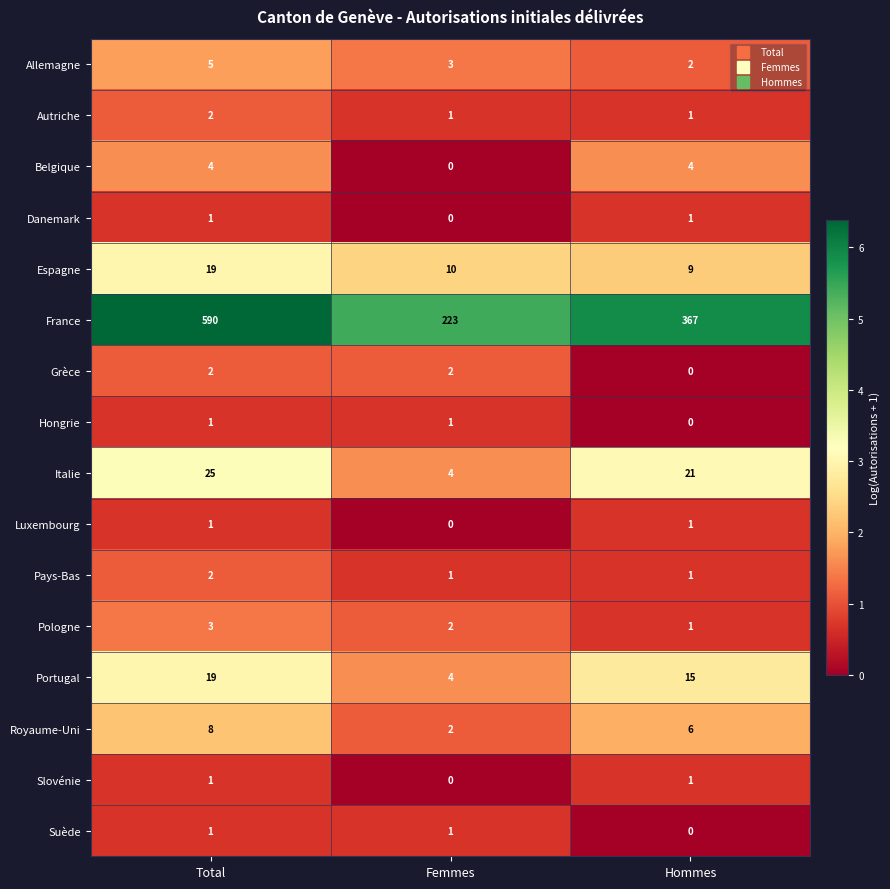

Where is Pologne nearest to the value 2?

Femmes